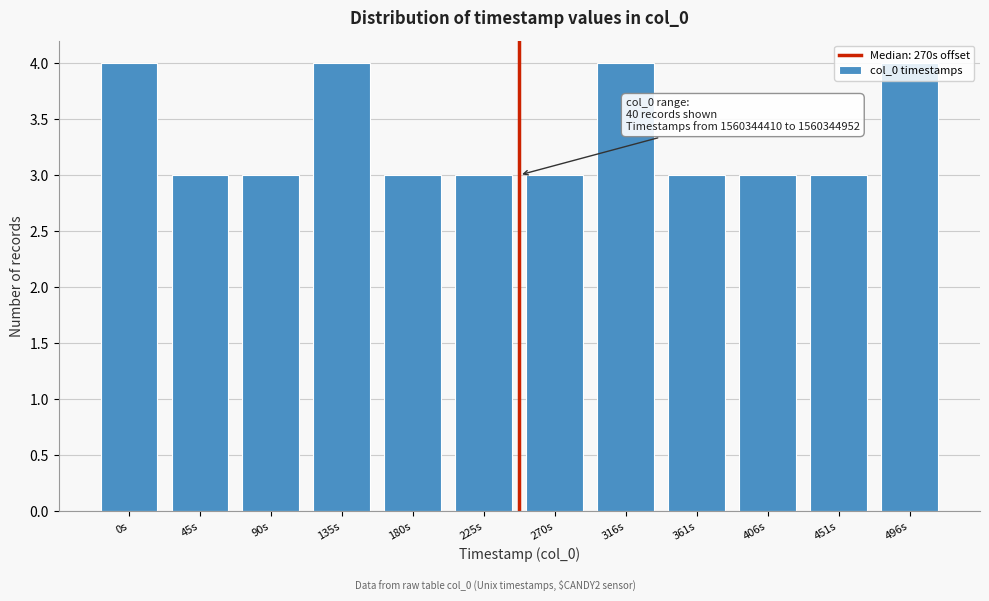

What is the label of the 1st bar from the left?

0s